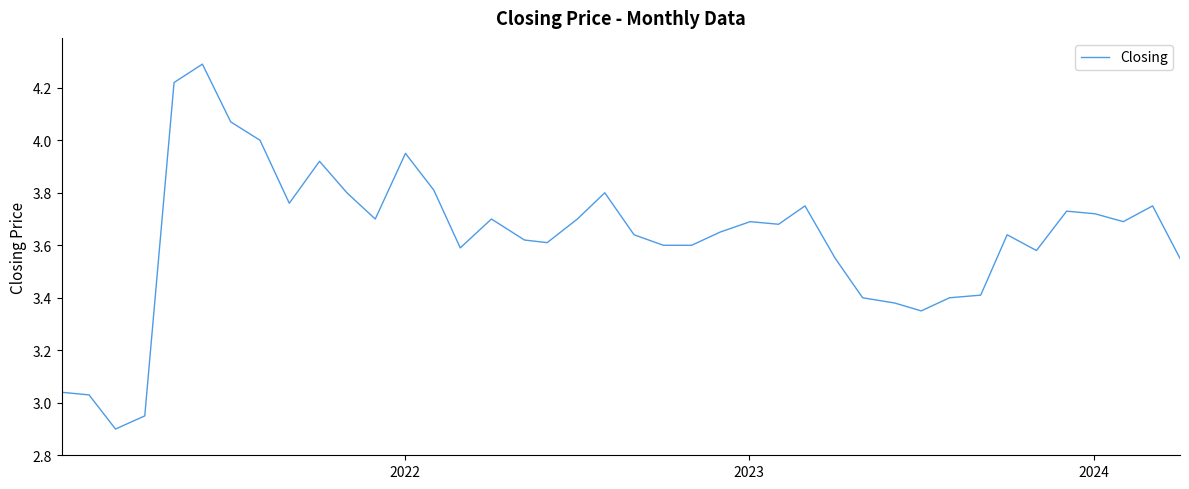

What is the minimum value shown in the chart?

2.9